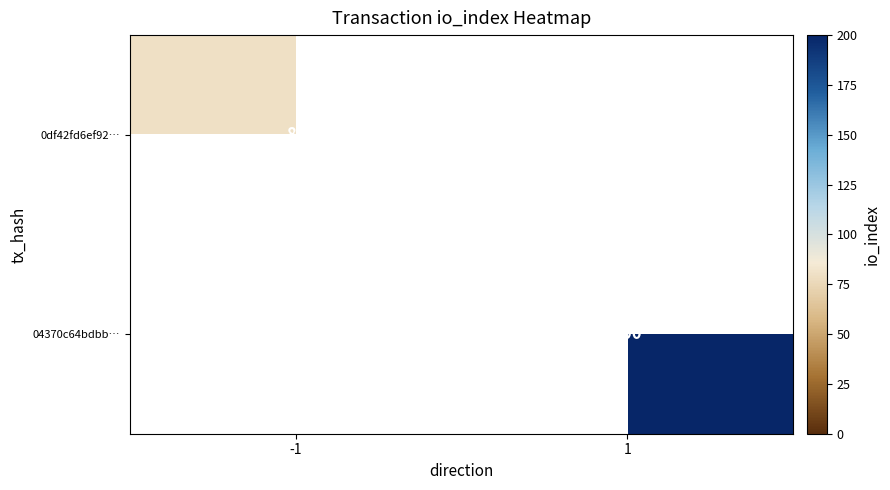

Is it true that 04370c64bdbb… equals 200 at 1?

True